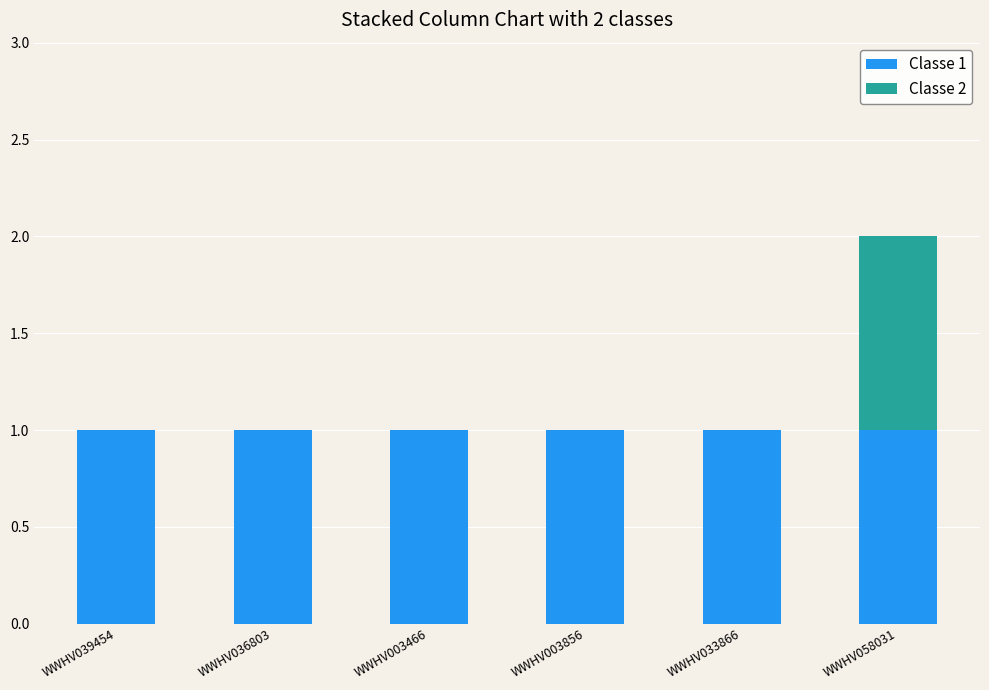

At which category is the sum across all series the highest?

WWHV058031